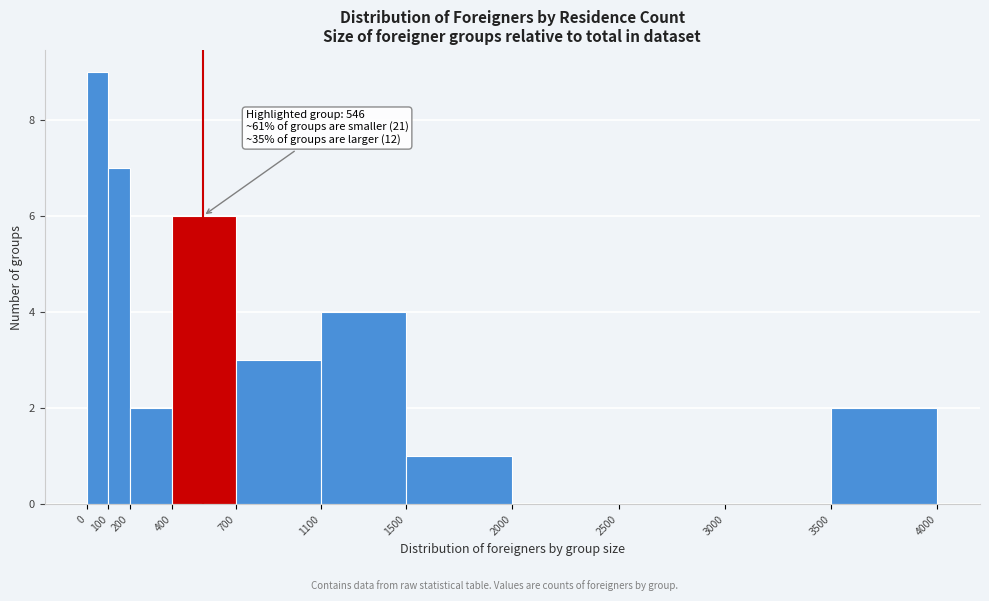

Which range on the x-axis has the tallest bar?

0 to 100